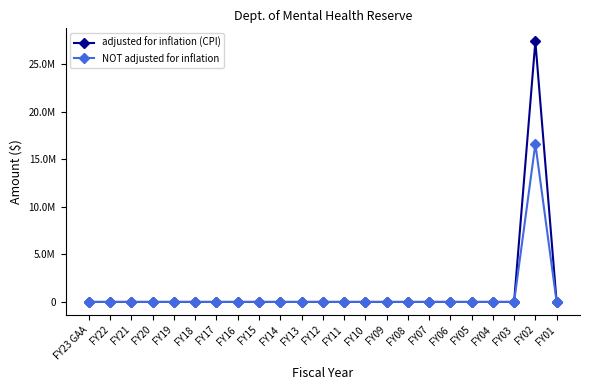

What is the label of the 9th point from the left?

FY15